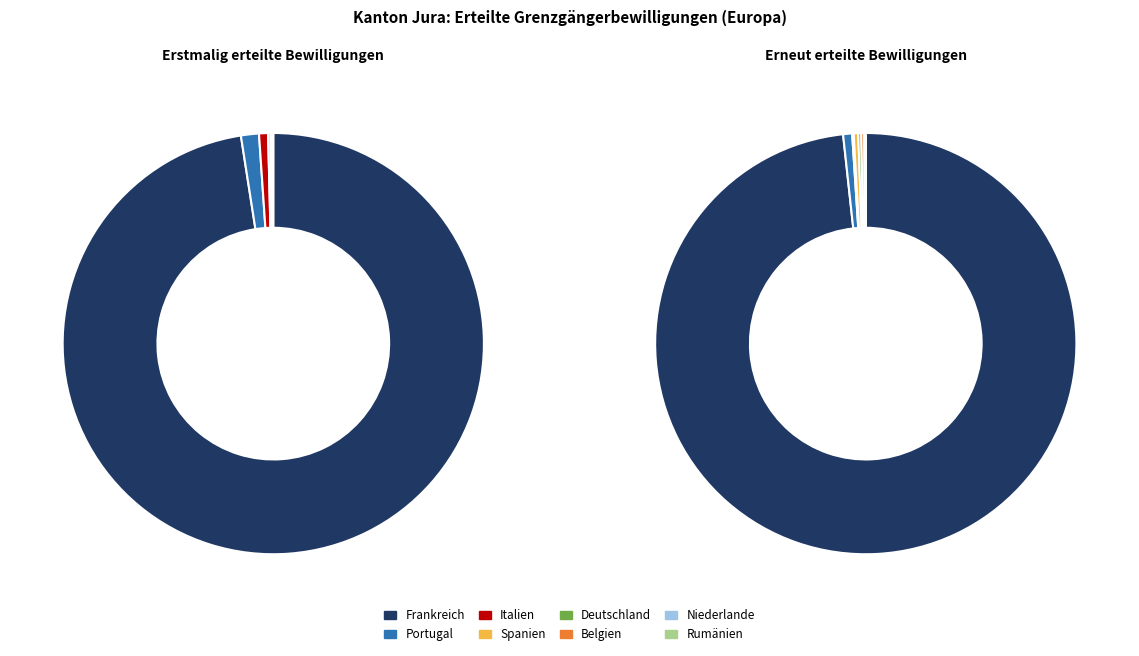

What percentage do Rumänien and Italien together represent?

0.5%